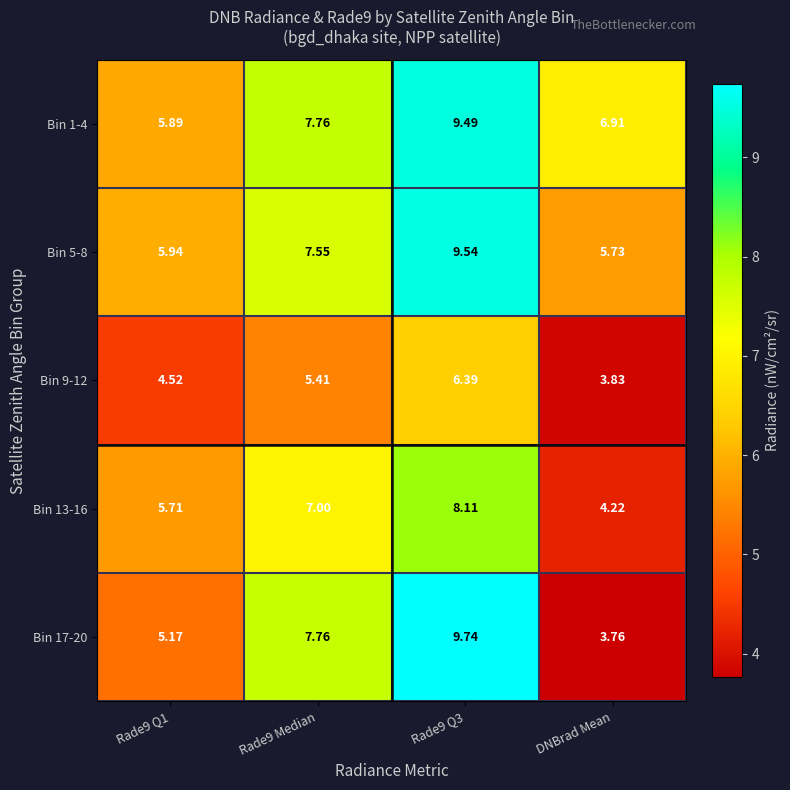

What is the difference between the highest and lowest values at Rade9 Q1?

1.4